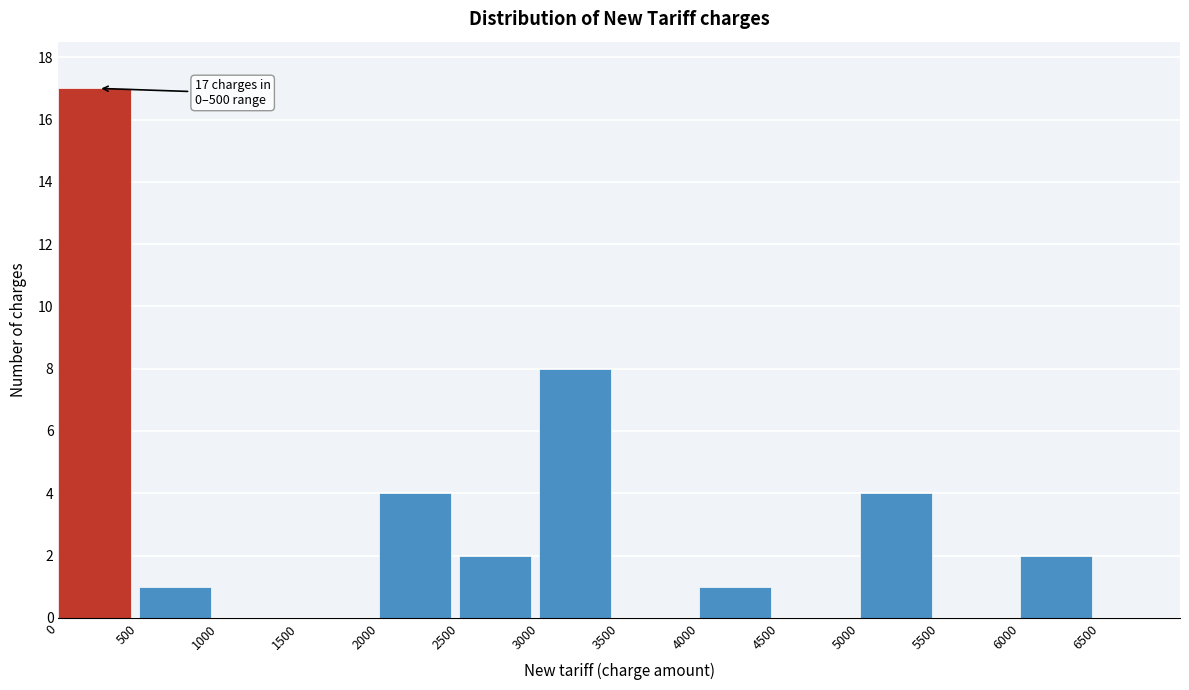

Which range on the x-axis has the tallest bar?

0 to 500